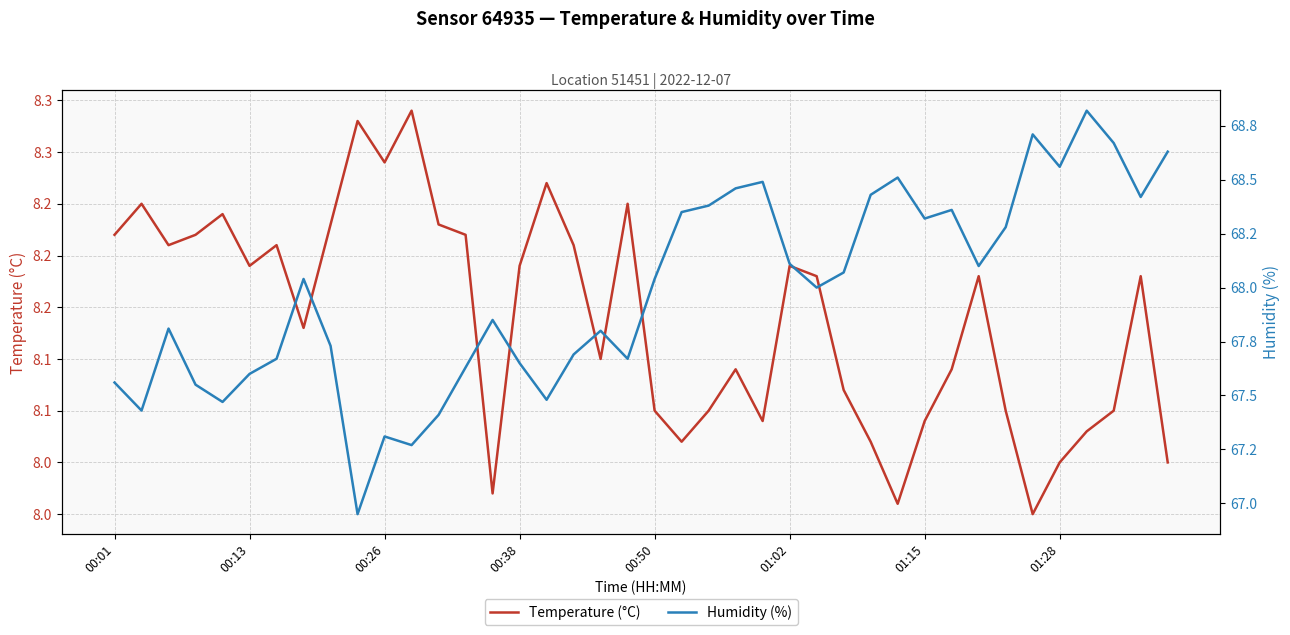

True or false: Temperature (°C) has a value of 11.8 at 00:38.

False